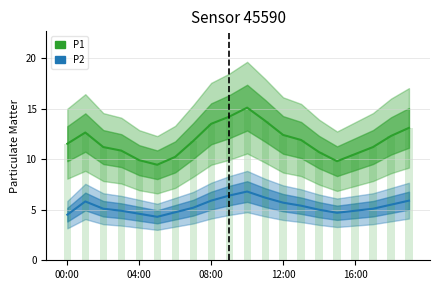

What is the maximum value shown in the chart?

15.1